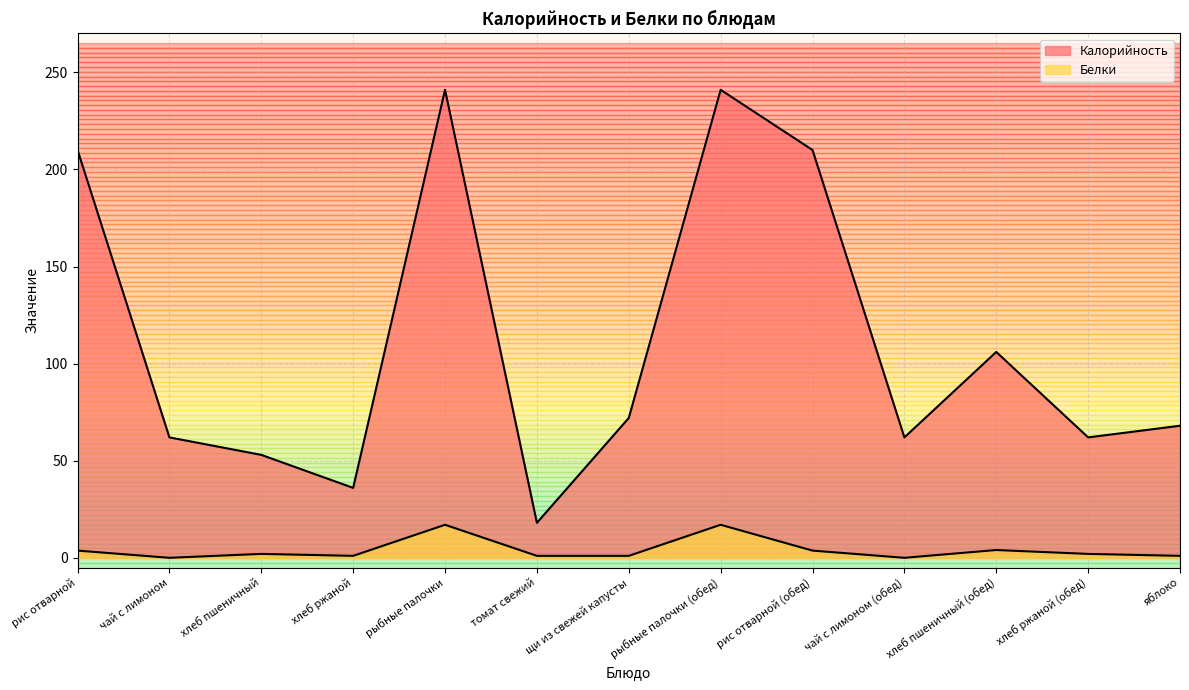

At which category is the sum across all series the highest?

рыбные палочки